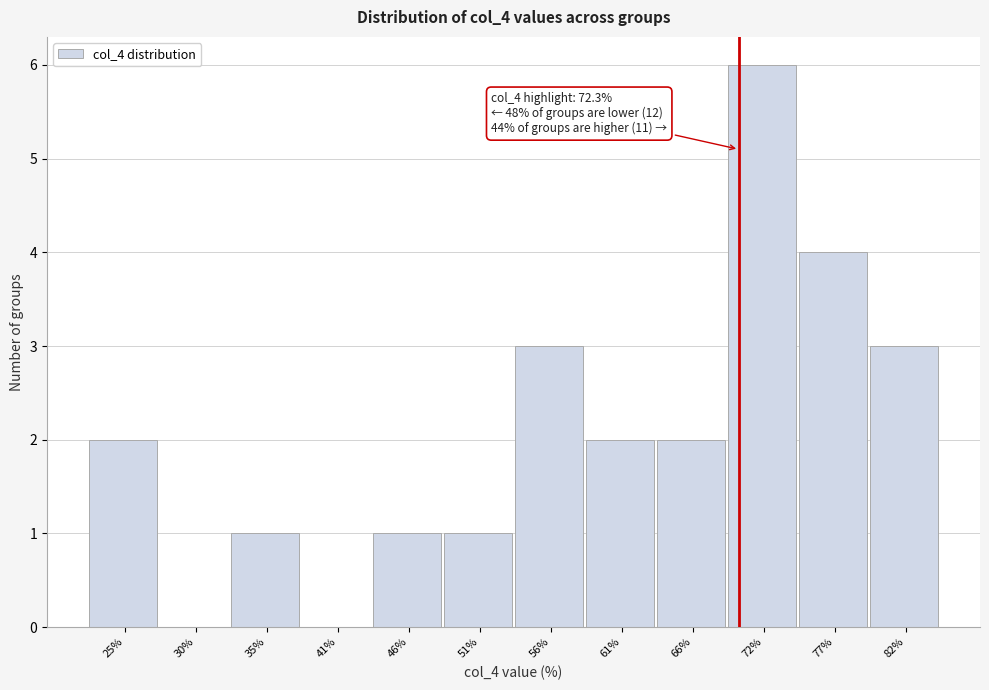

Reading left to right, extract all data points from this chart.

25%=2	30%=0	35%=1	41%=0	46%=1	51%=1	56%=3	61%=2	66%=2	72%=6	77%=4	82%=3